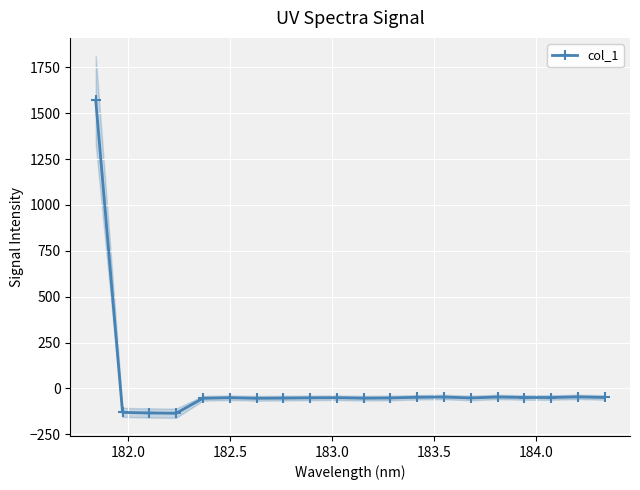

What is the difference between the maximum and minimum values?

1706.3